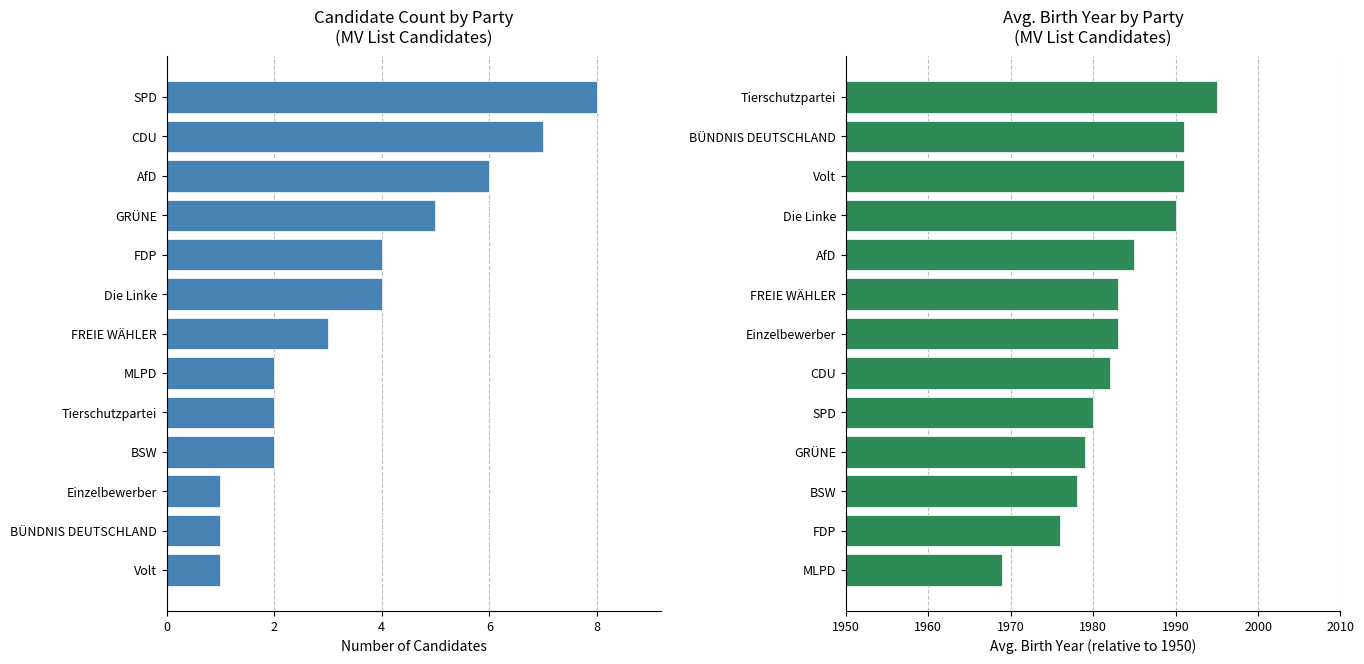

What is the sum of the Candidate Count values at Die Linke and FREIE WÄHLER?

7